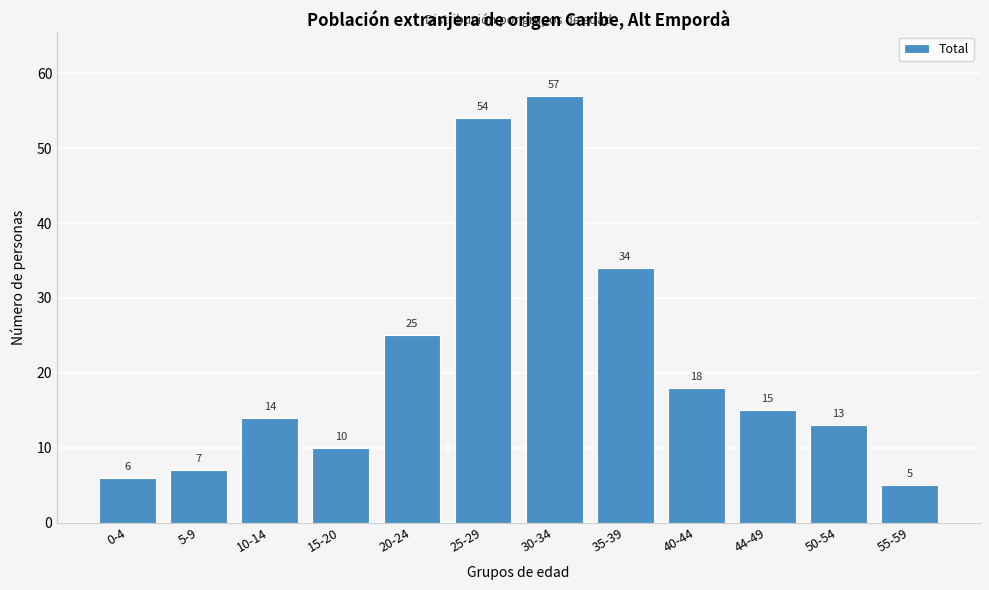

Reading right to left, what are all the values shown in this chart?

55-59=5	50-54=13	44-49=15	40-44=18	35-39=34	30-34=57	25-29=54	20-24=25	15-20=10	10-14=14	5-9=7	0-4=6